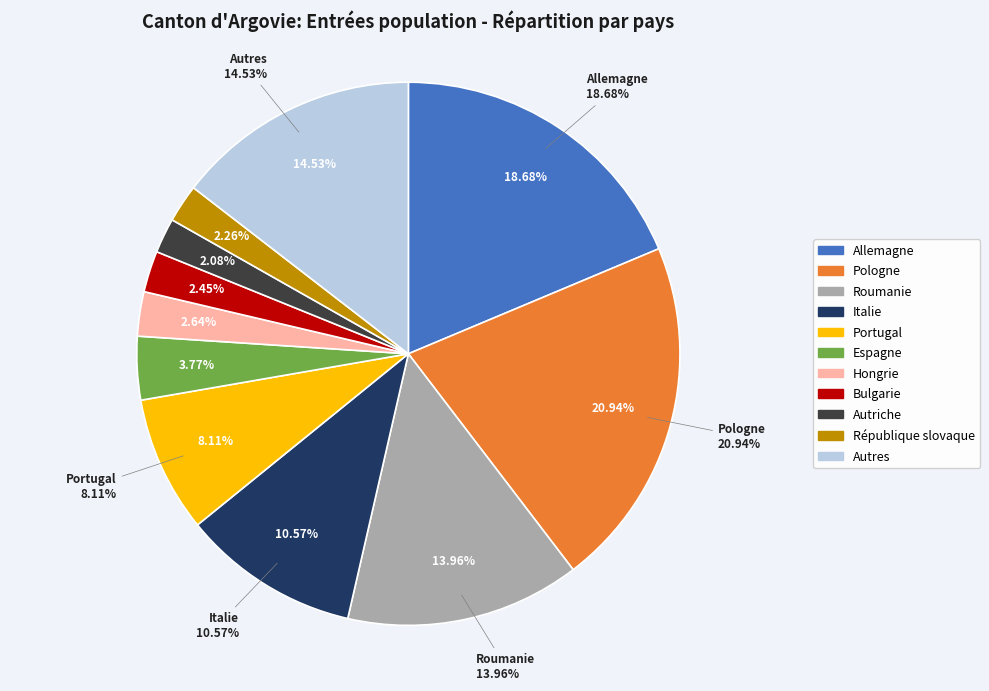

Which has a higher value, Autriche or République slovaque?

République slovaque